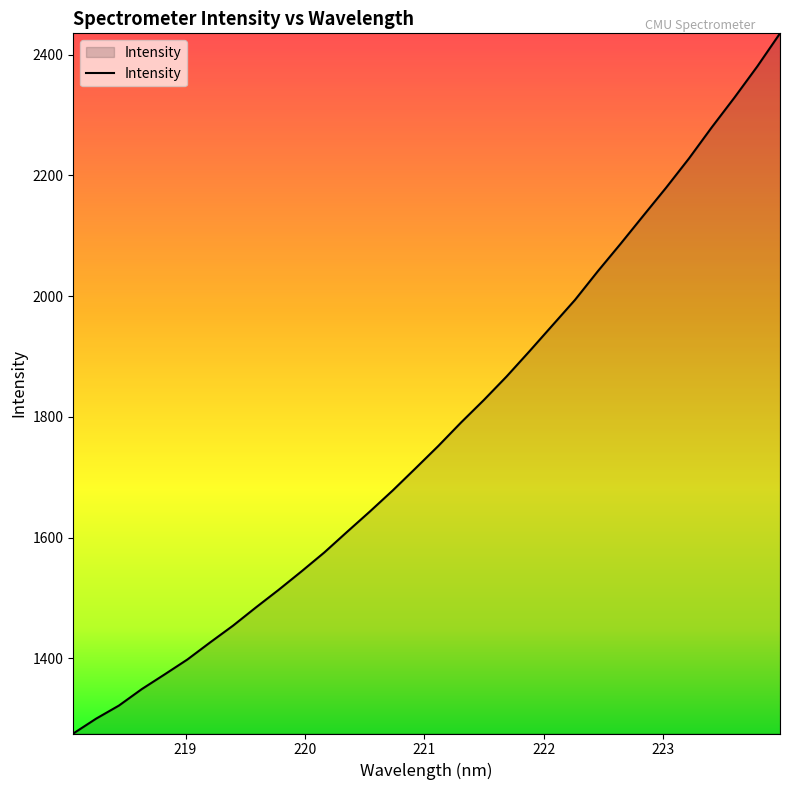

True or false: there are more than 0 points higher than both neighbors.

False